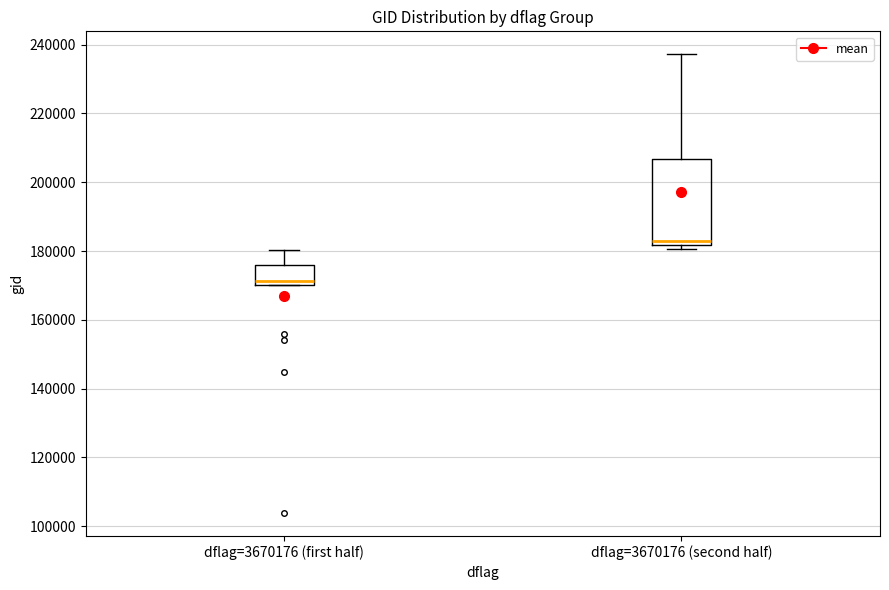

Comparing the boxes themselves (not the whiskers), which one is the tallest?

dflag=3670176 (second half)